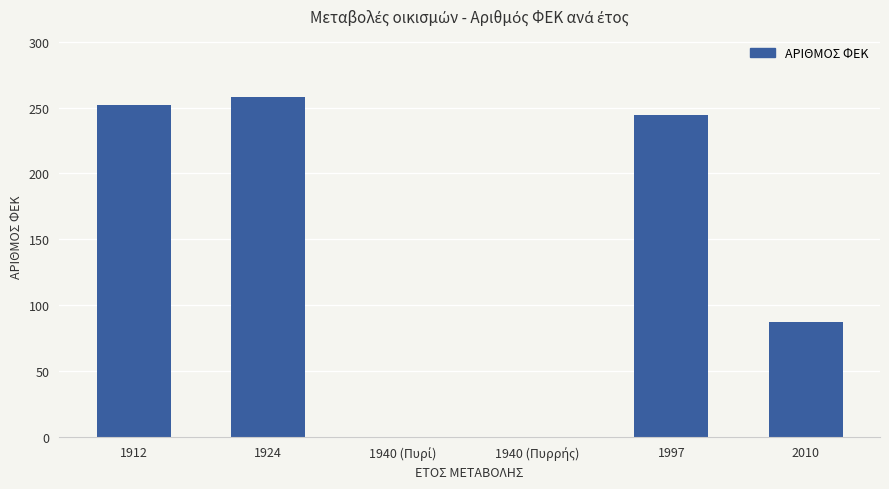

What is the sum of all values?

841